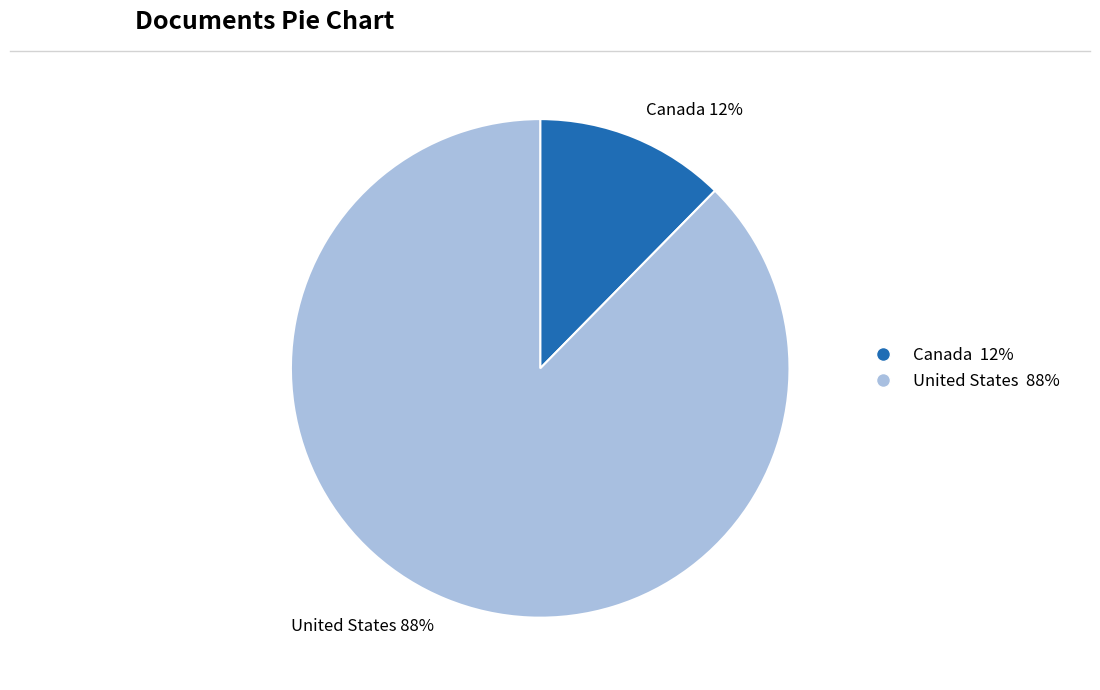

Does any single category account for the majority?

Yes